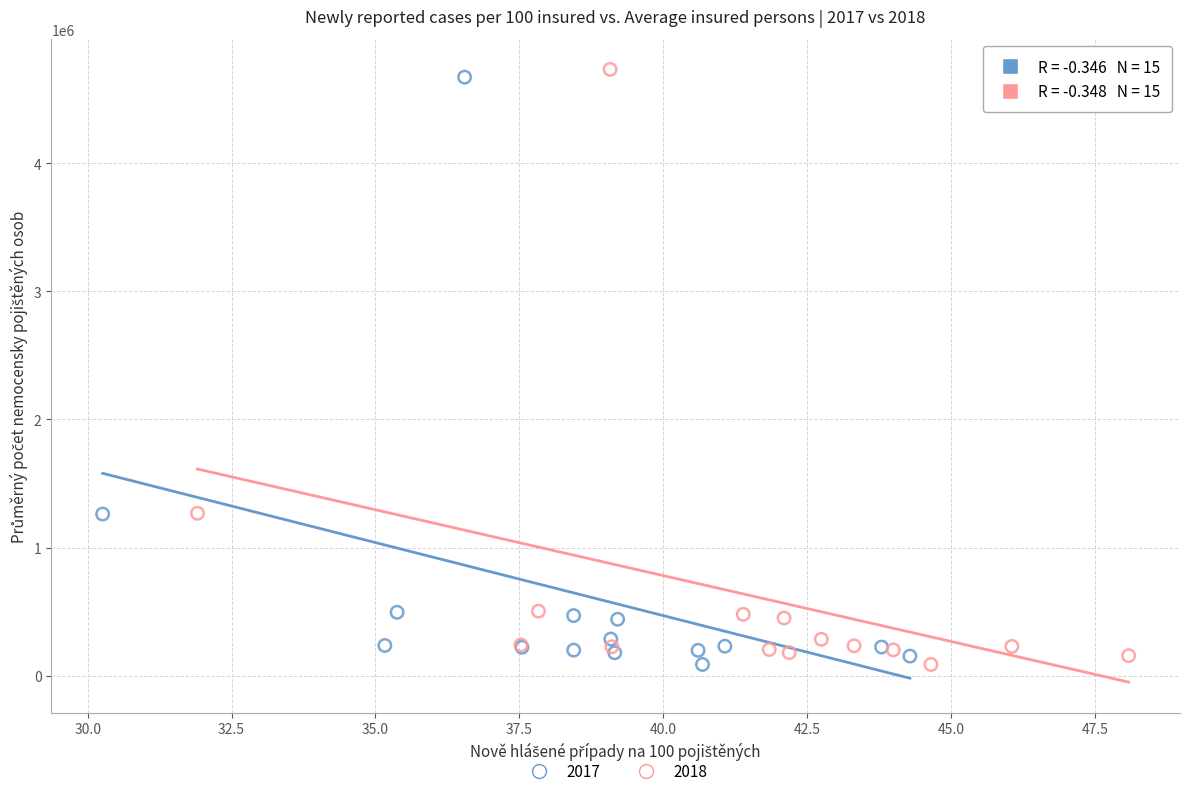

Which series has the widest spread of Y values?

2018